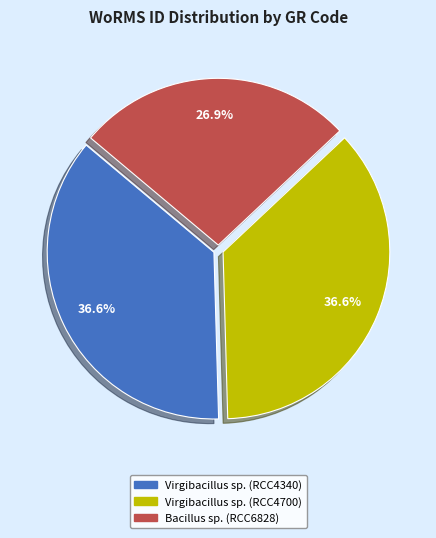

Count the number of slices in the pie.

3